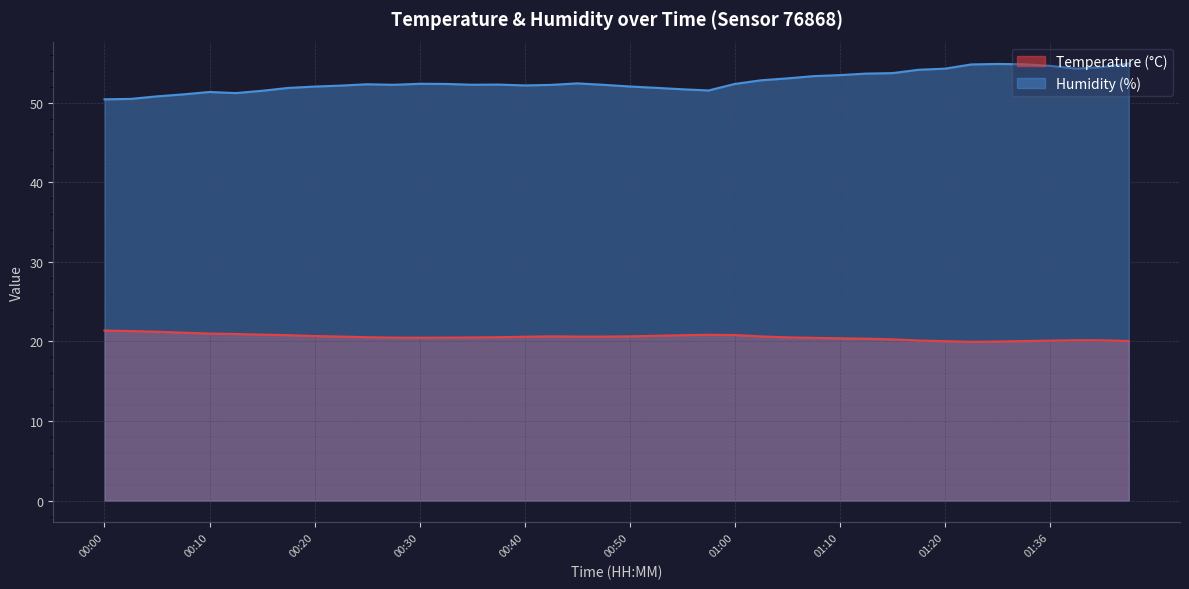

True or false: Temperature (°C) has more than 1 points higher than both neighbors.

True